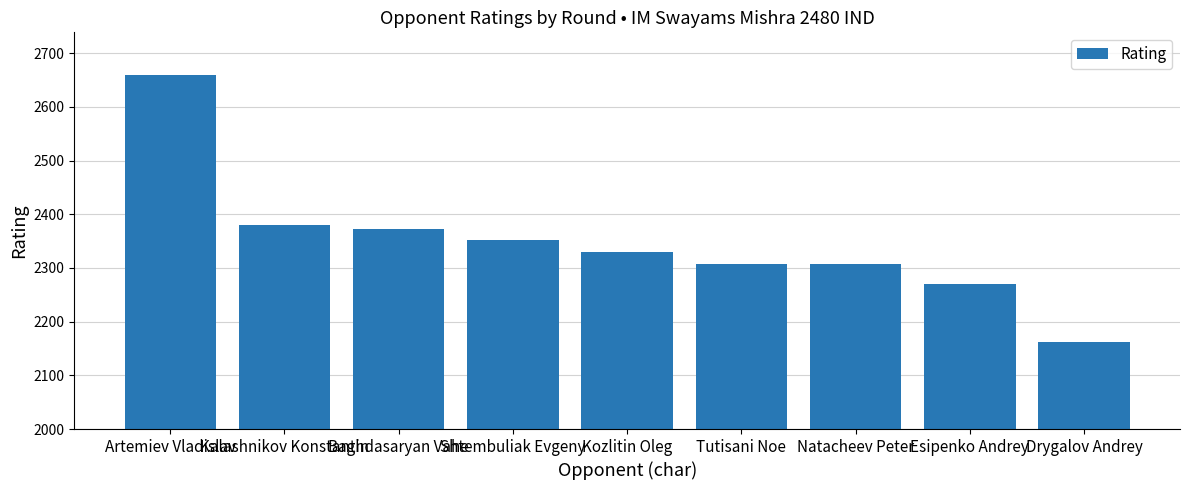

How many data points does each series have?

9